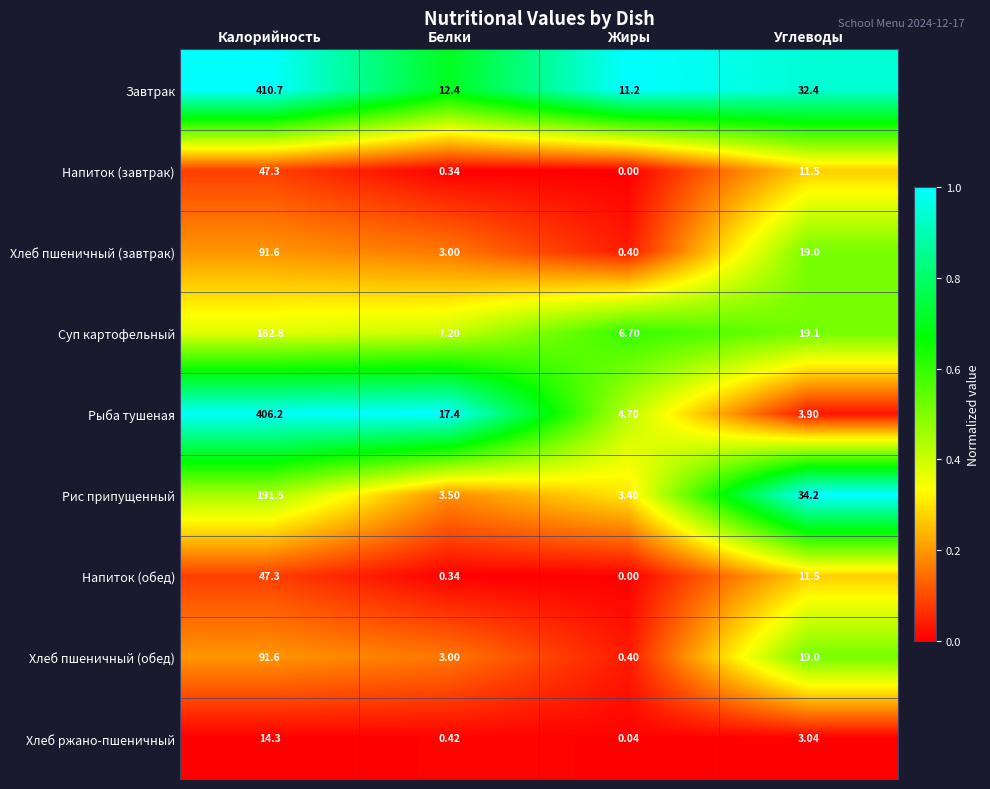

Where does the Рыба тушеная series first go above 17?

Калорийность